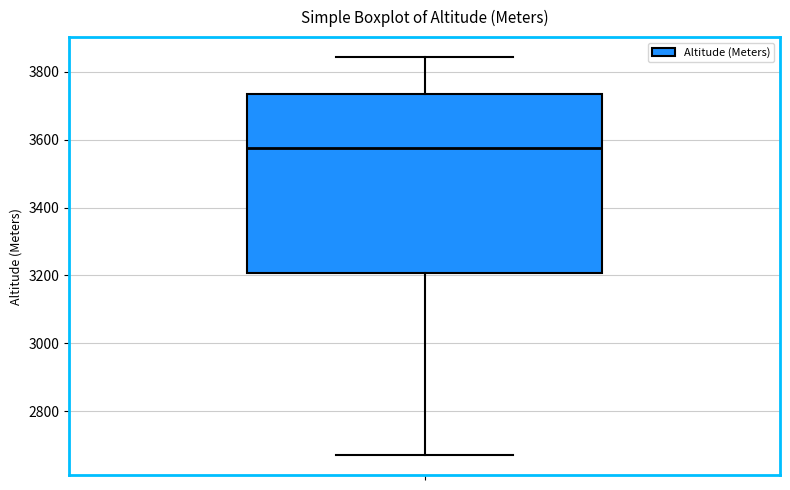

Where does the upper whisker of the box end on the y-axis? The values are not printed on the chart, so give them approximately, as read against the axis.

3840